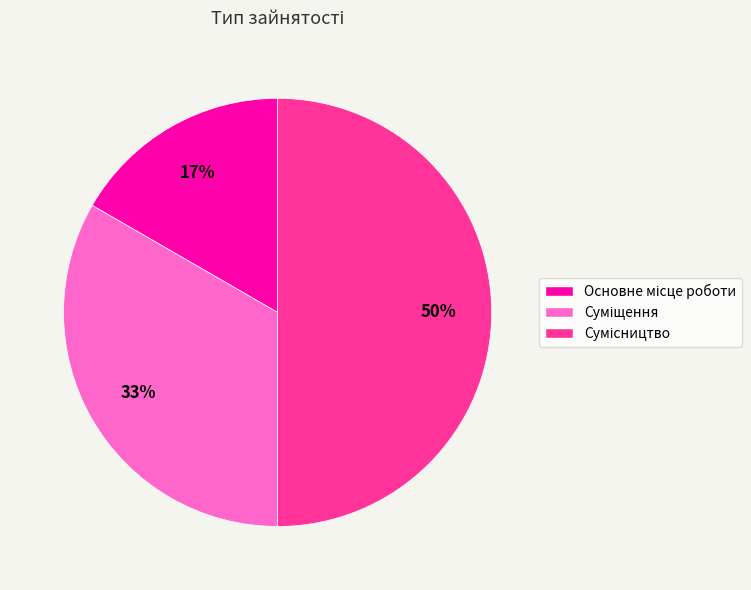

To the nearest percent, what is the difference between the largest and smallest slice percentages?

33%